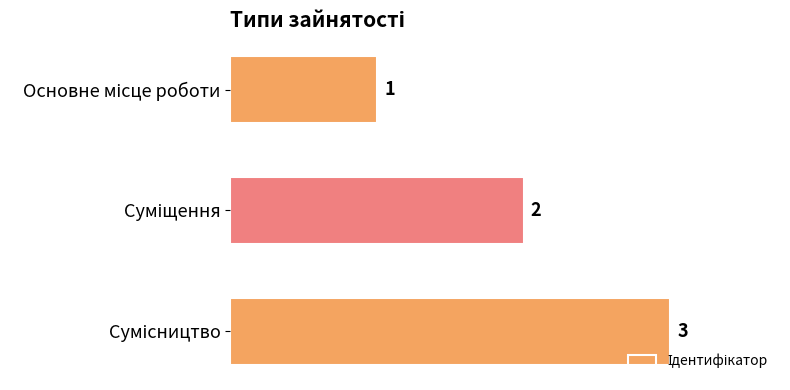

What is the average value?

2